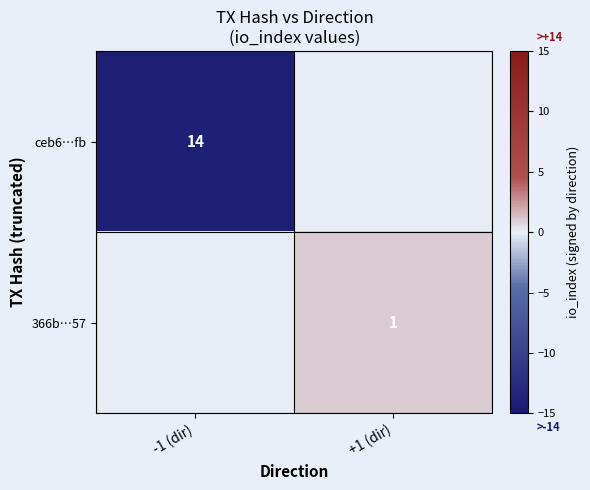

True or false: 366b…57 has a value of 2 at +1 (dir).

False